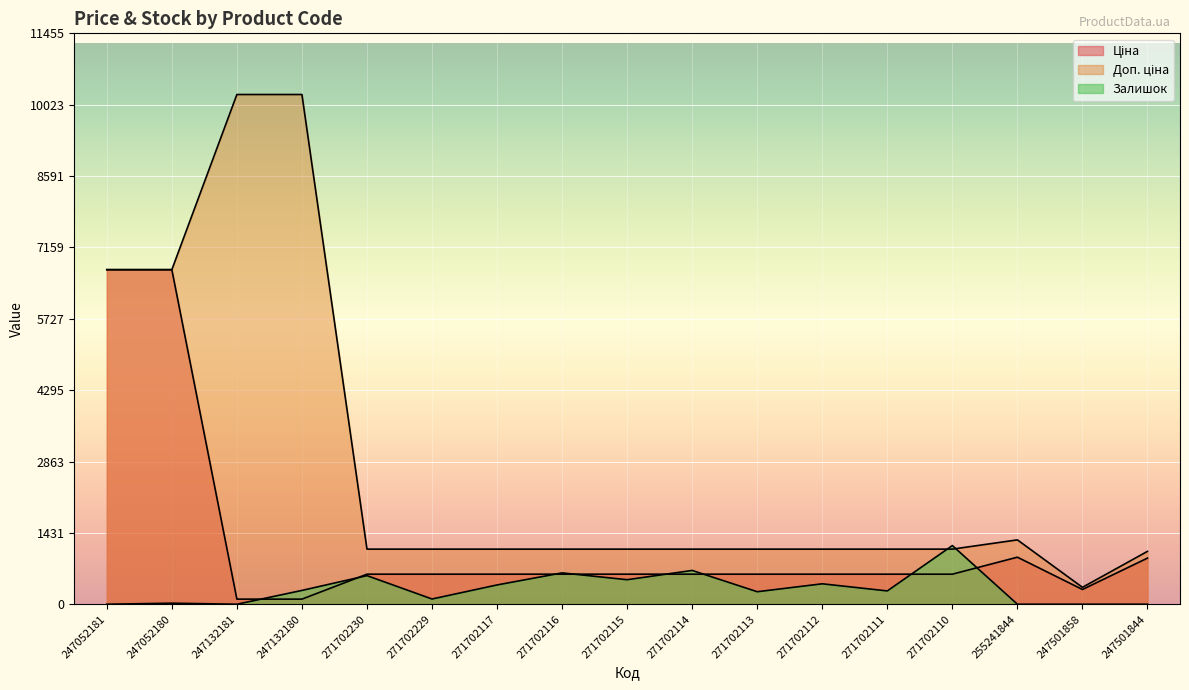

How many interior local valleys does the Залишок series have?

5